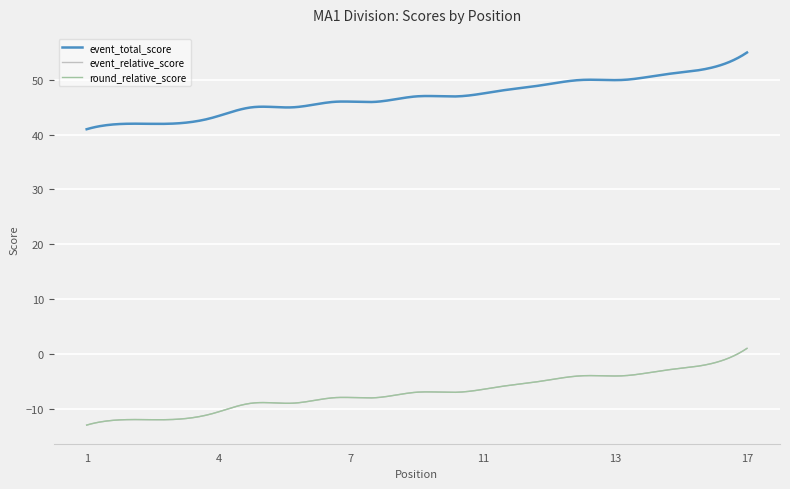

What is the maximum value for round_relative_score?

1